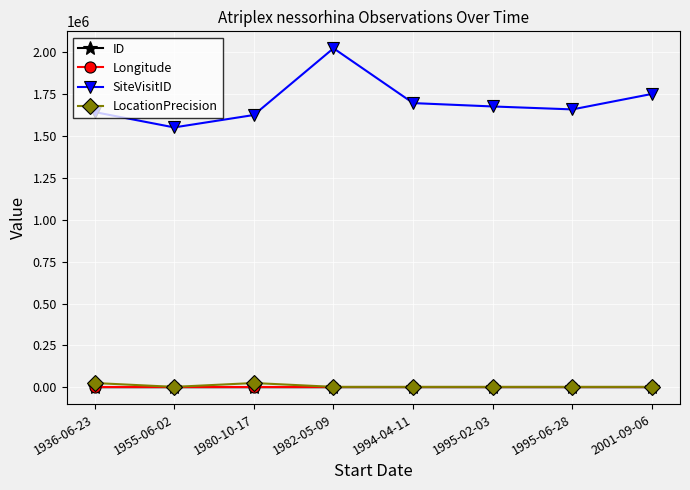

At which label does SiteVisitID reach its peak?

1982-05-09